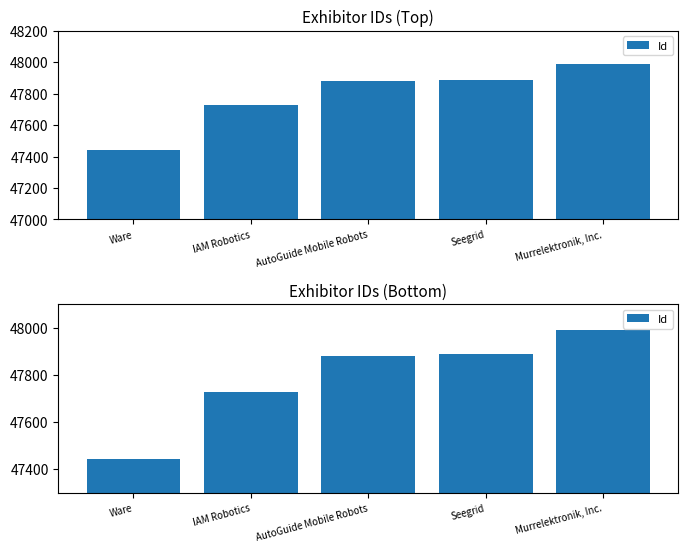

At which label is the value closest to 47715?

IAM Robotics